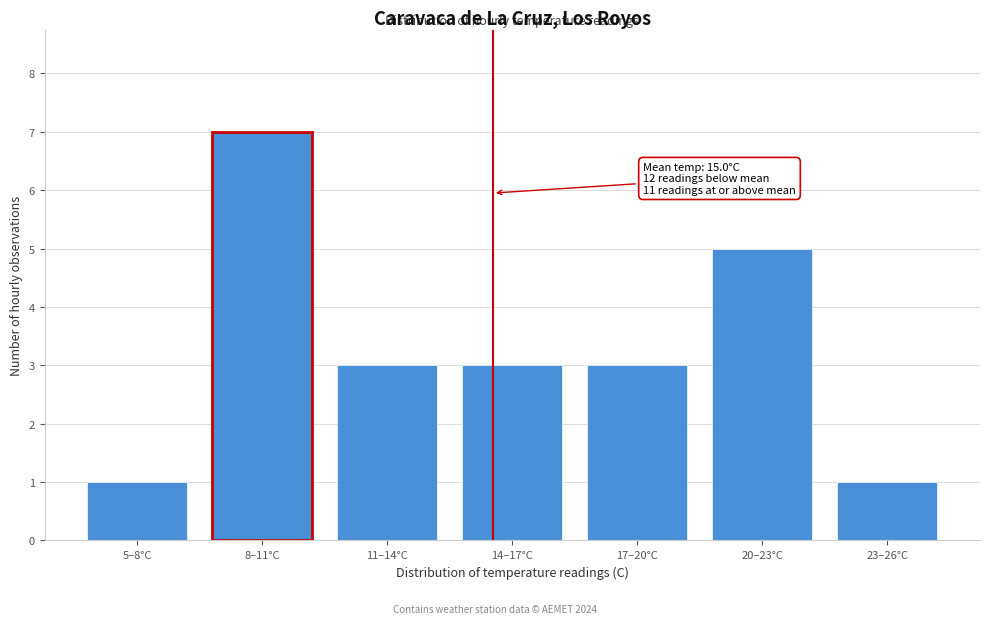

Reading right to left, what are all the values shown in this chart?

23–26°C=1	20–23°C=5	17–20°C=3	14–17°C=3	11–14°C=3	8–11°C=7	5–8°C=1